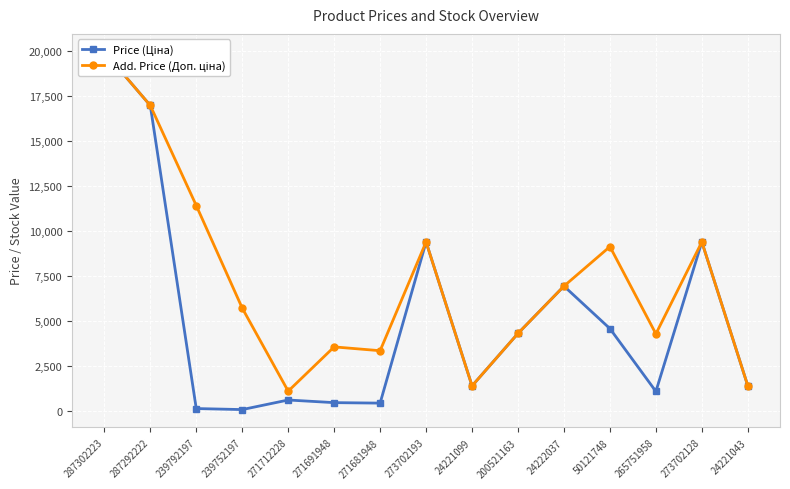

What is the value of the Price (Ціна) point at the 10th from the left?

4295.4